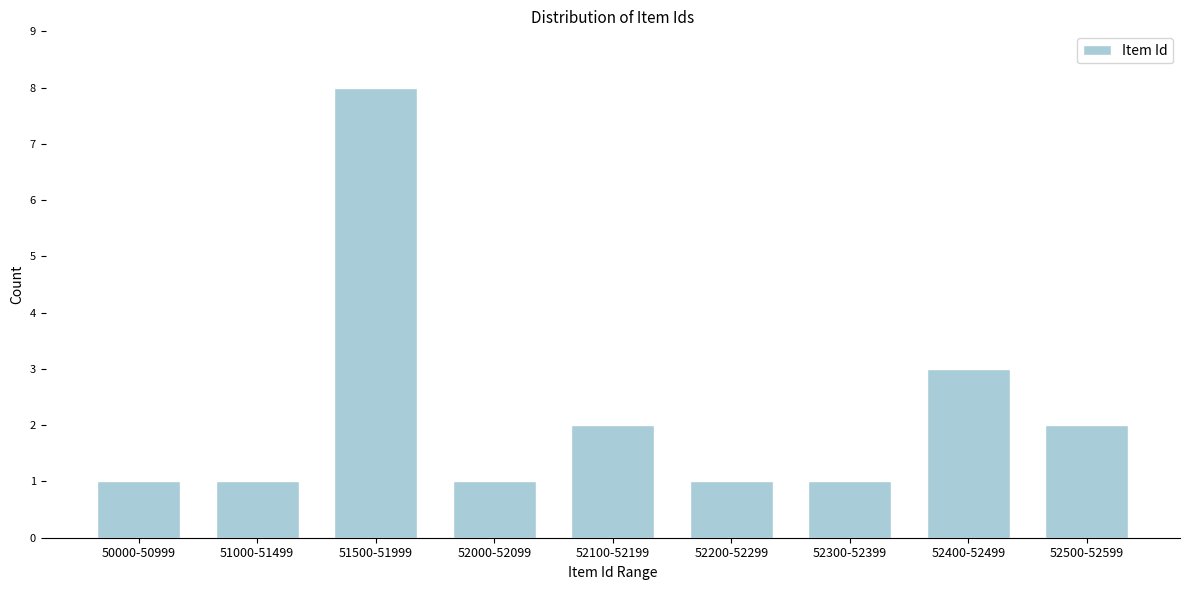

Reading left to right, what are all the values shown in this chart?

1	1	8	1	2	1	1	3	2